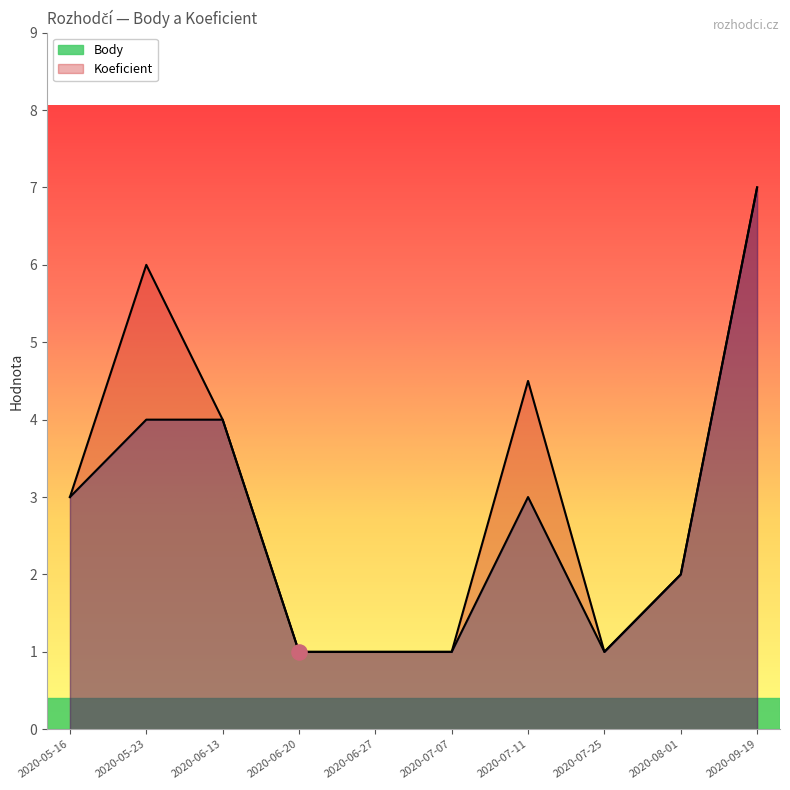

What are all the series names shown in the legend?

Body, Koeficient